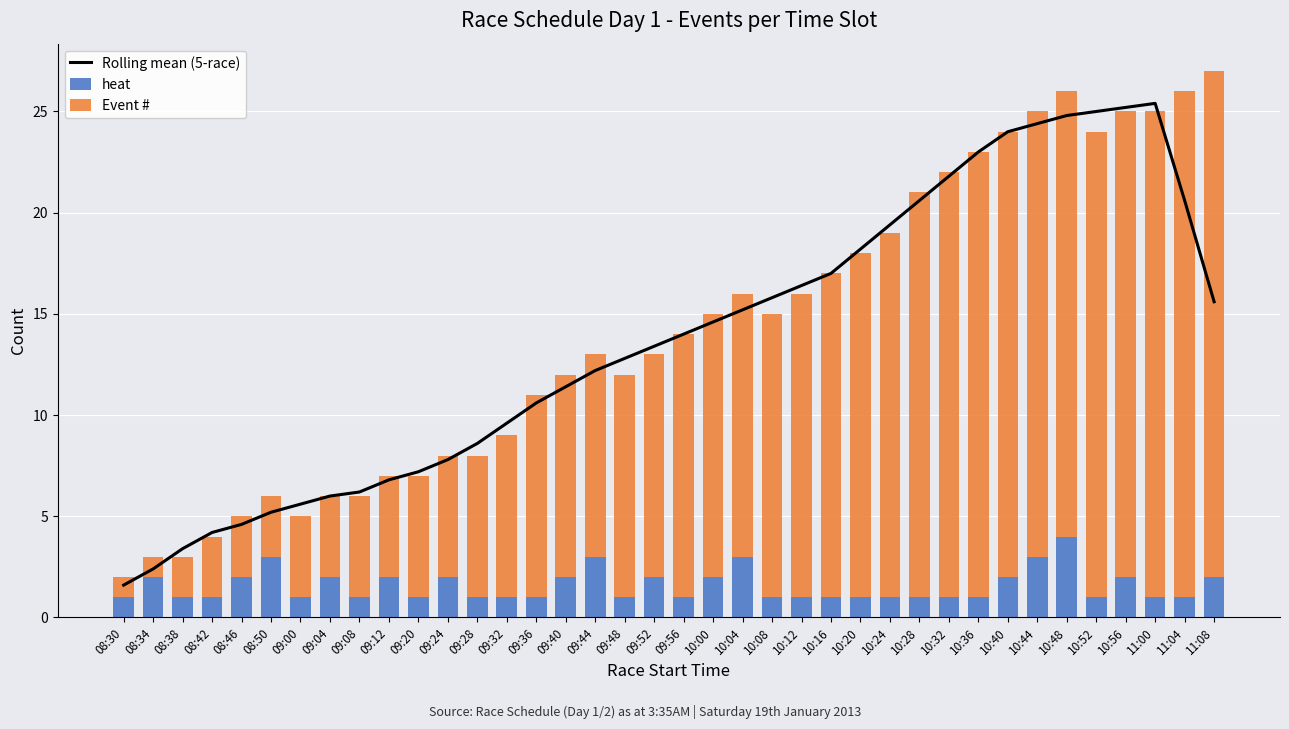

At how many categories does at least one series exceed 15?

17